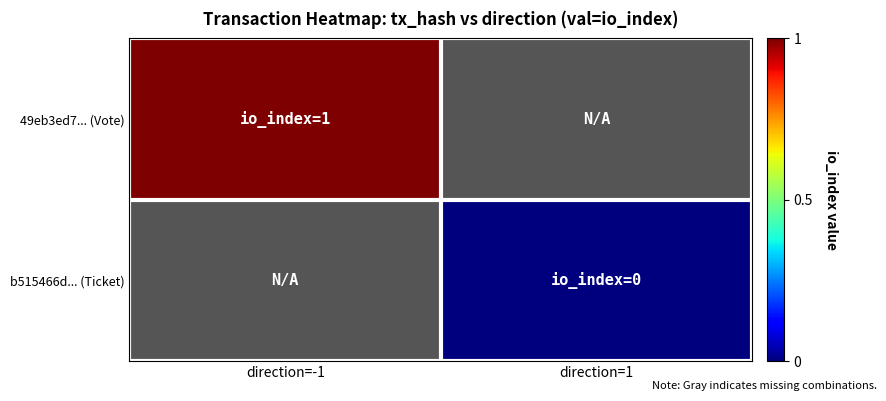

Which series has the widest spread of values?

49eb3ed7... (Vote)